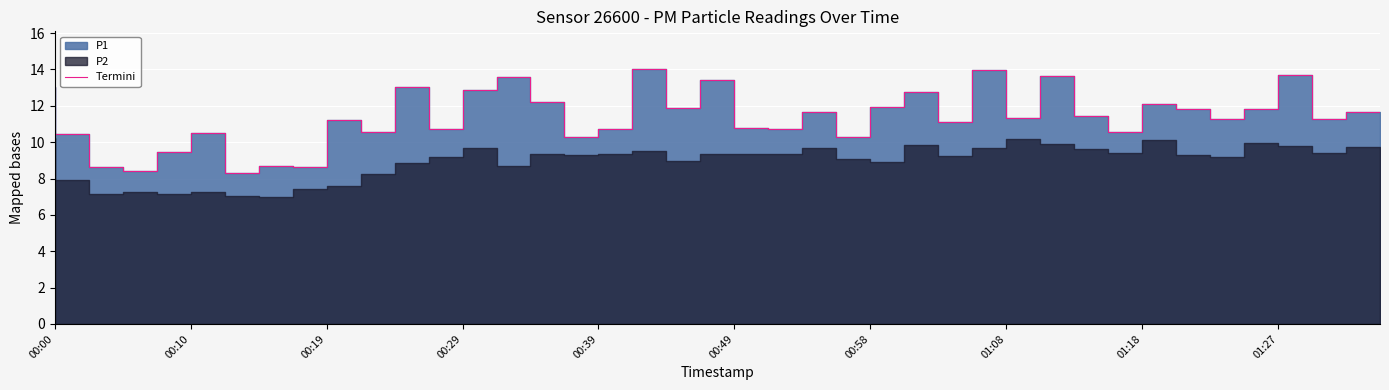

Approximately how many times larger is the value at 00:10 compared to 12?

1.0